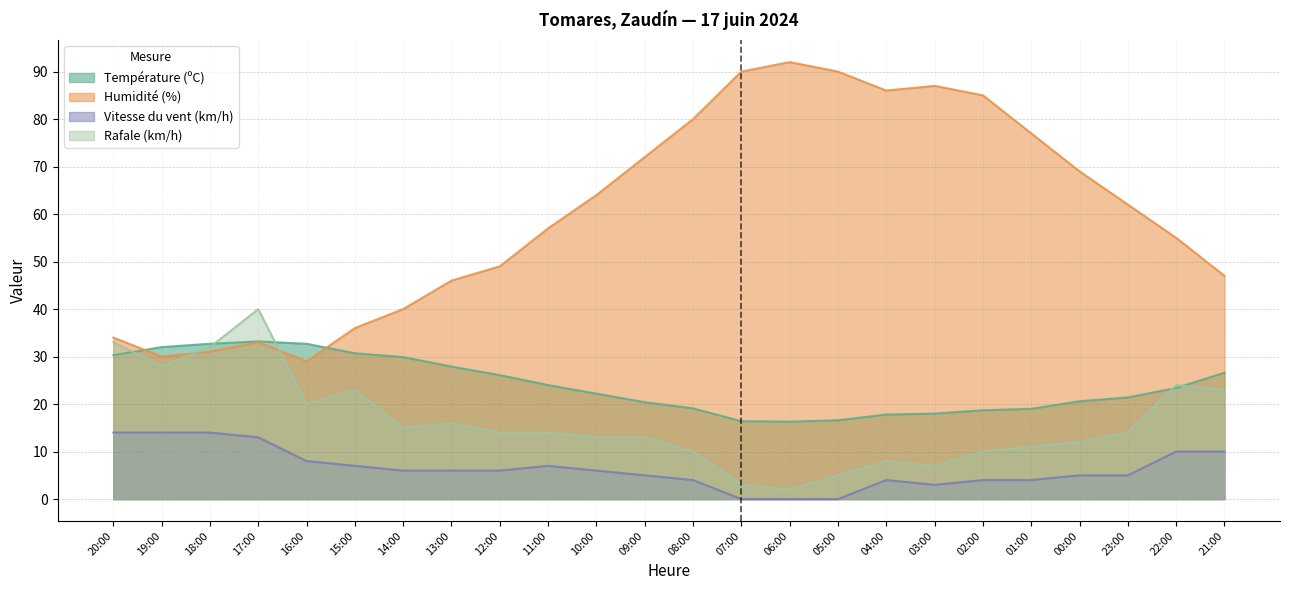

True or false: Humidité (%) has a value of 14.2 at 12:00.

False